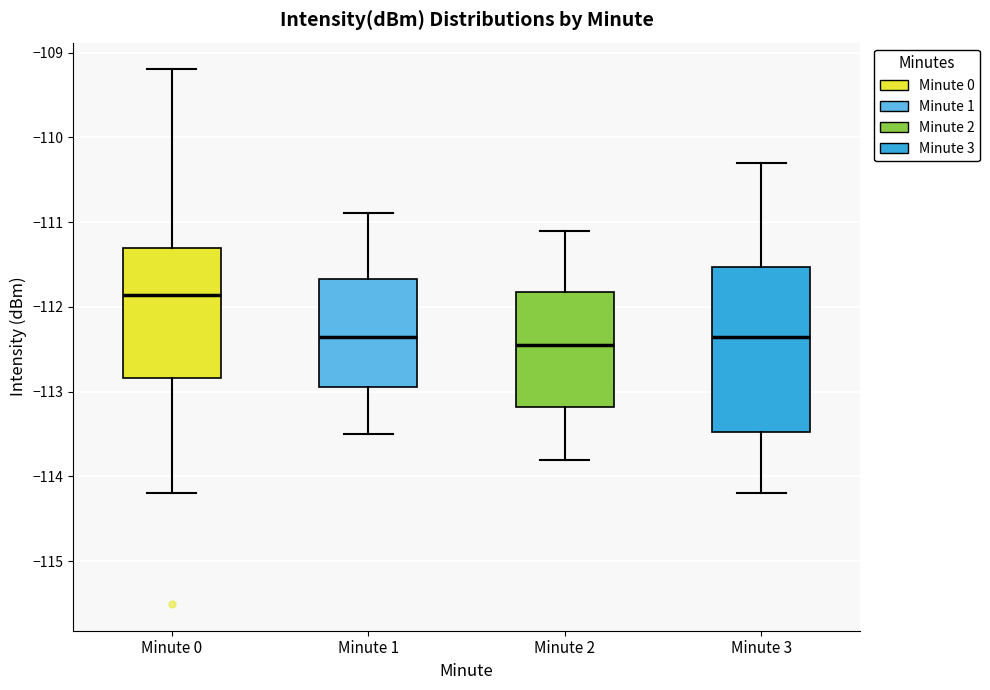

Comparing the boxes themselves (not the whiskers), which one is the tallest?

Minute 3